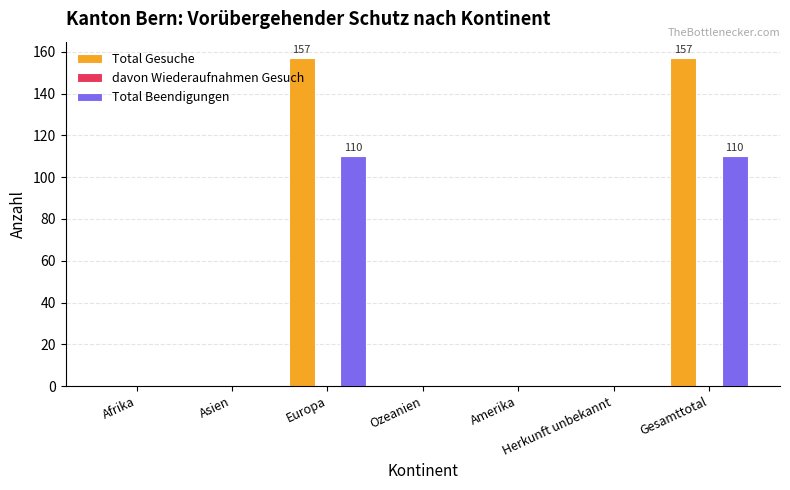

How many groups of bars are there?

7